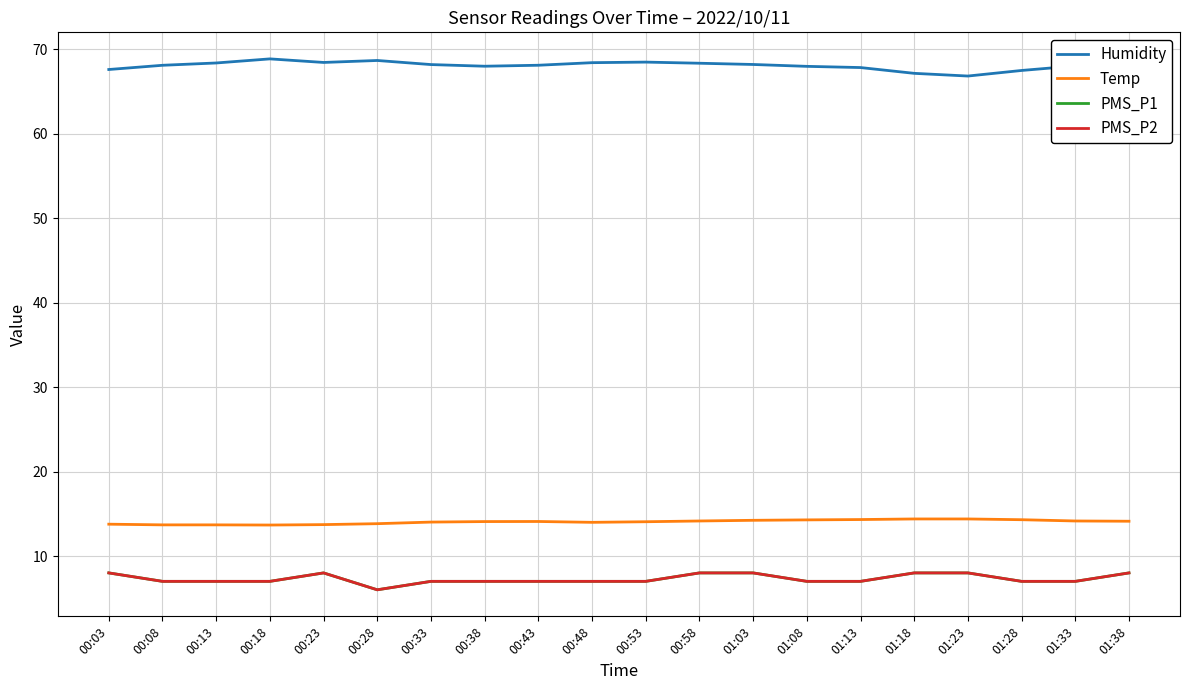

True or false: Temp and Humidity intersect in this chart.

False